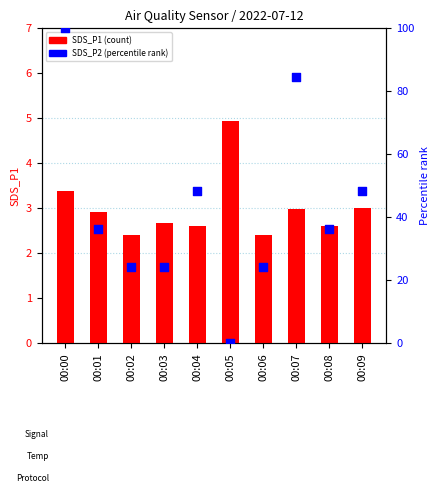

Which series contains the highest Y value?

SDS_P2 percentile